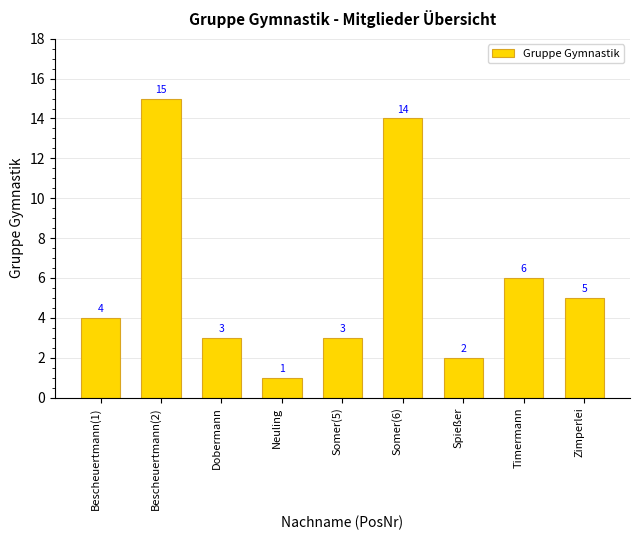

What is the difference between the maximum and minimum values?

14